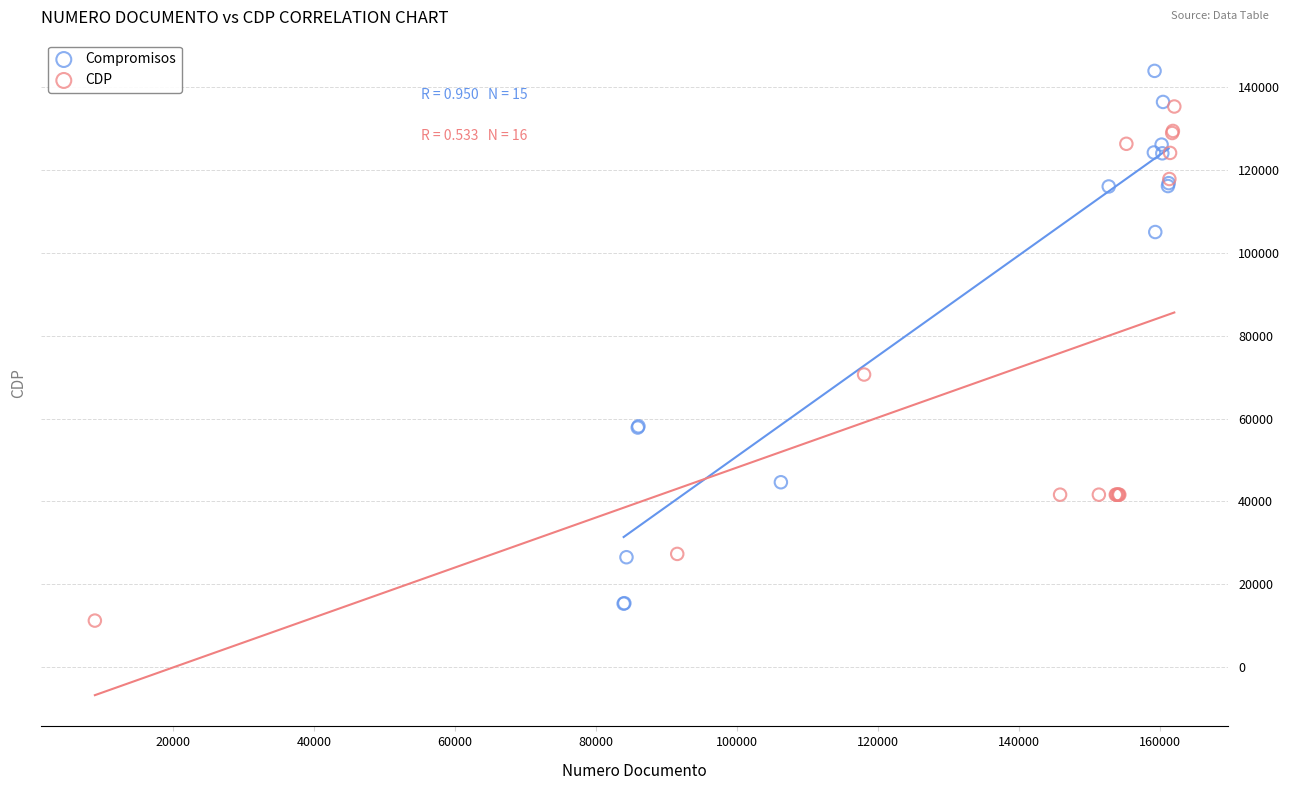

Which series contains the highest Y value?

Compromisos